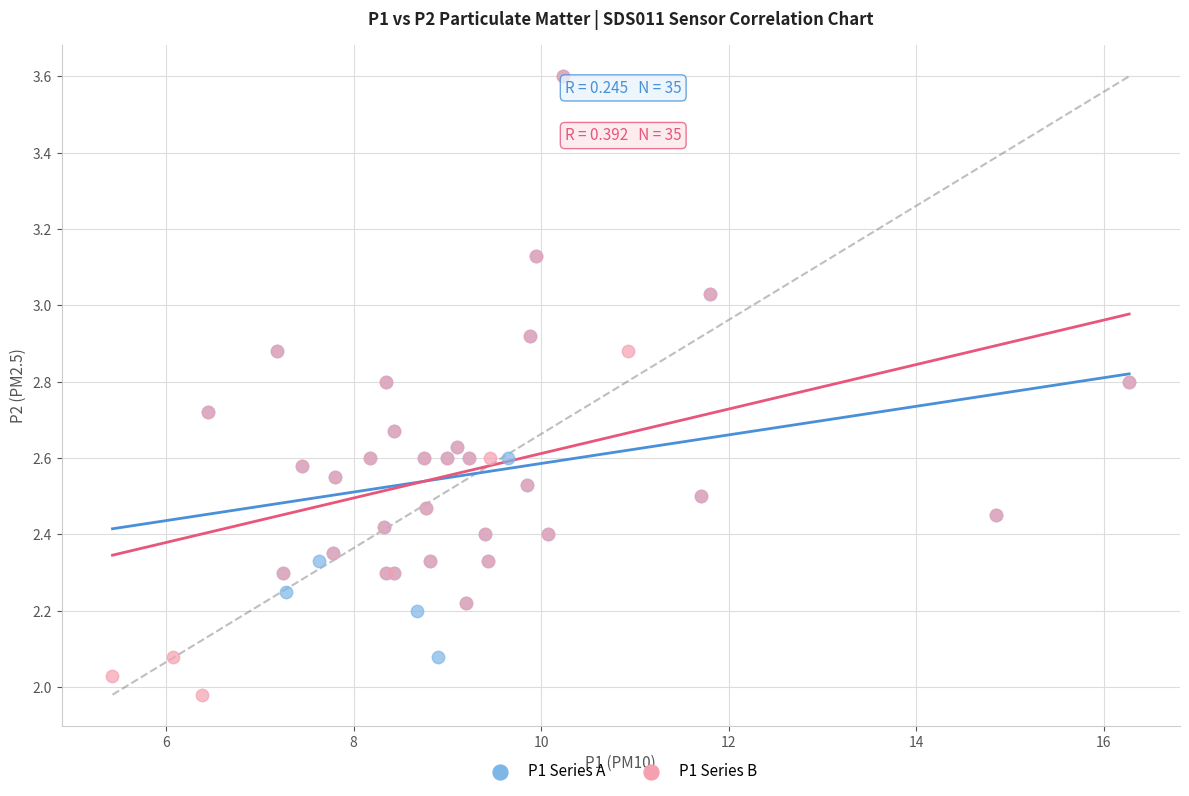

Which series has the largest Y range (max minus min)?

P1 Series B